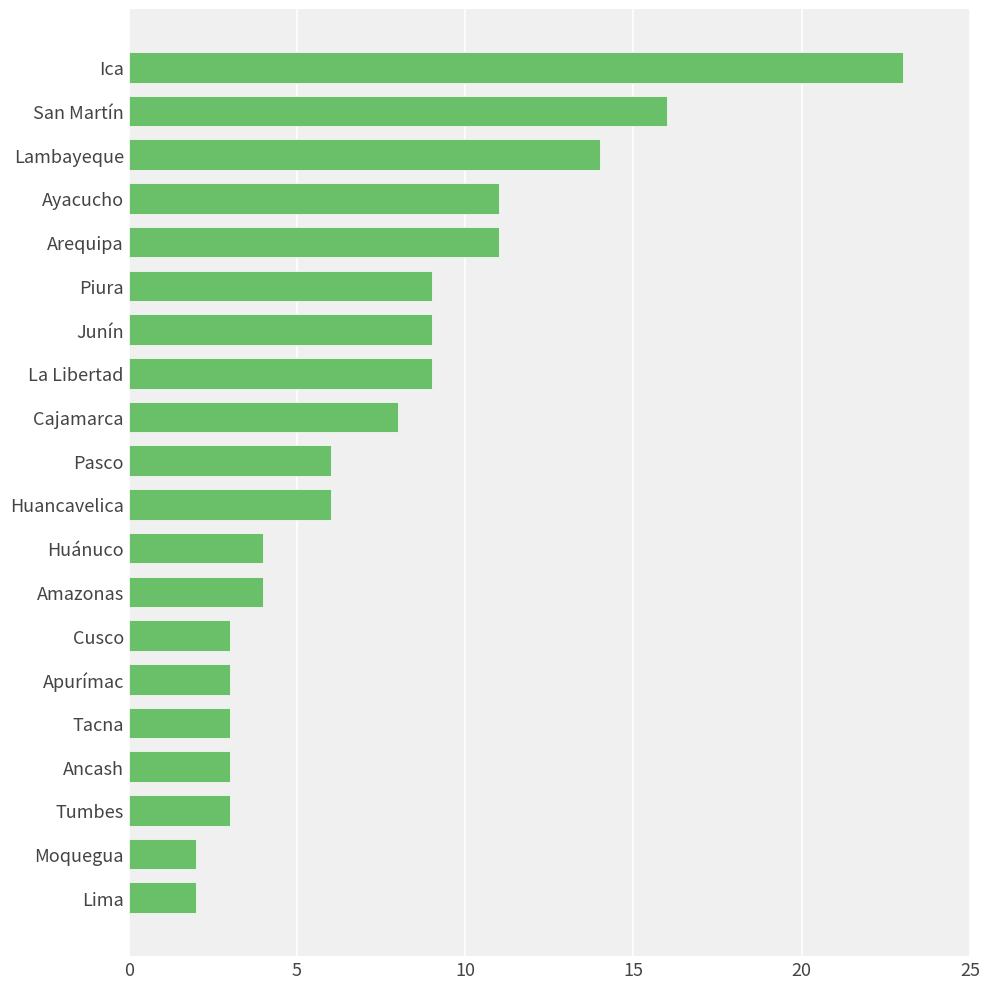

What is the ratio of the value at La Libertad to the value at Arequipa?

0.8